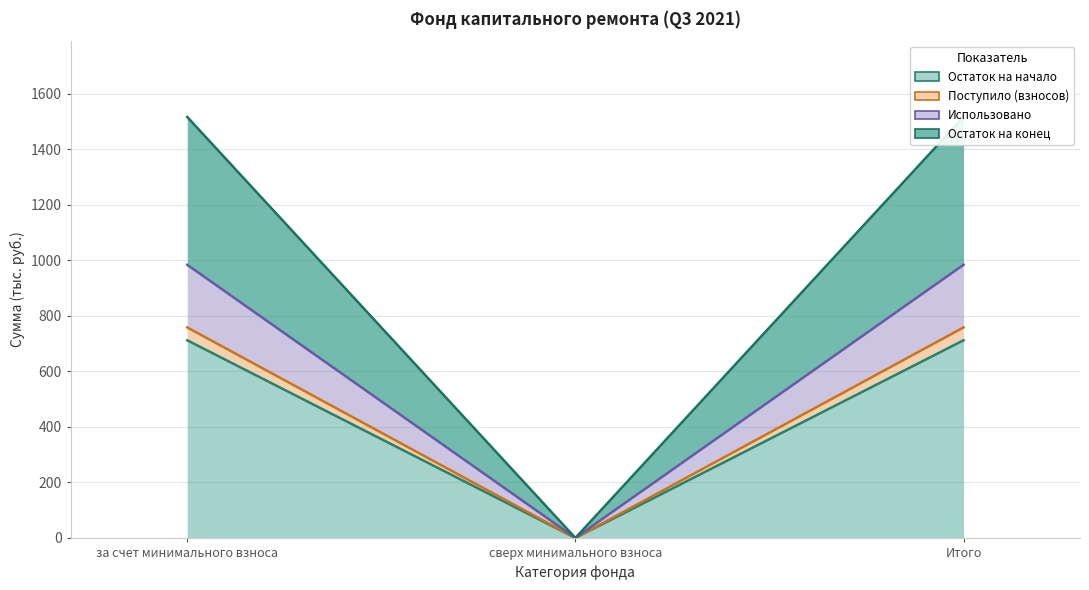

Is the value of Поступило (взносов) at сверх минимального взноса greater than the value of Остаток на конец at сверх минимального взноса?

No